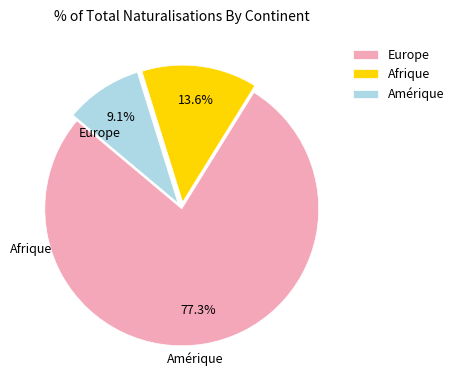

How much of the chart is everything except Afrique?

86.4%